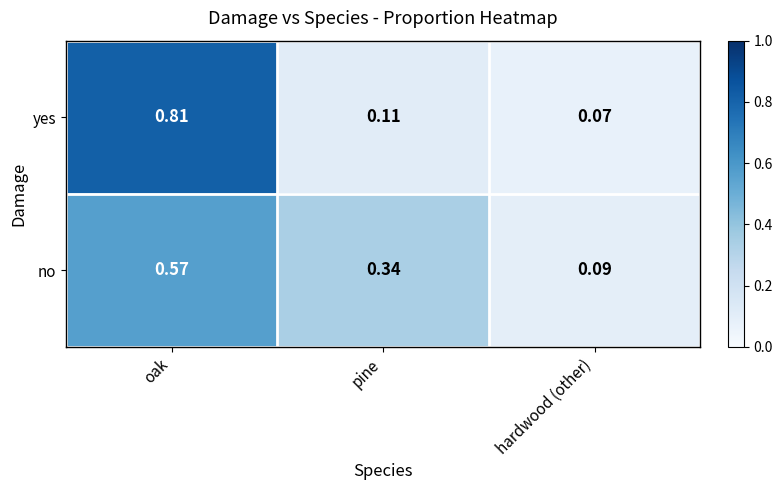

Rank the categories by no value from highest to lowest.

oak, pine, hardwood (other)